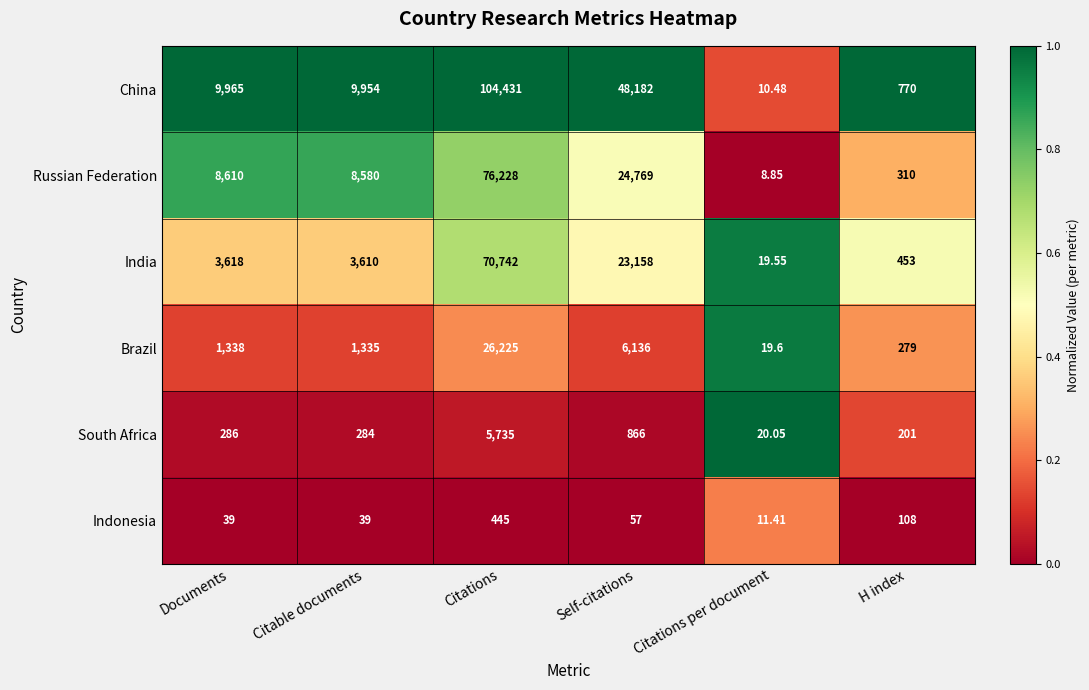

Which category has the lowest value across all series?

Citations per document